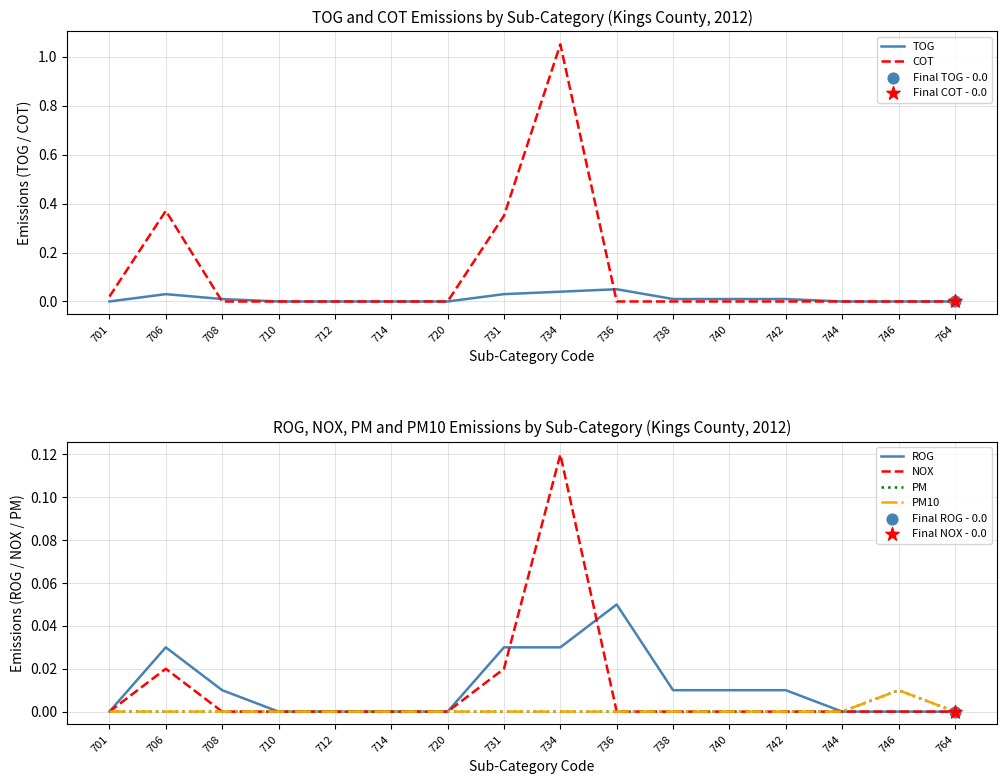

What are all the series names shown in the legend?

TOG, COT, ROG, NOX, PM, PM10